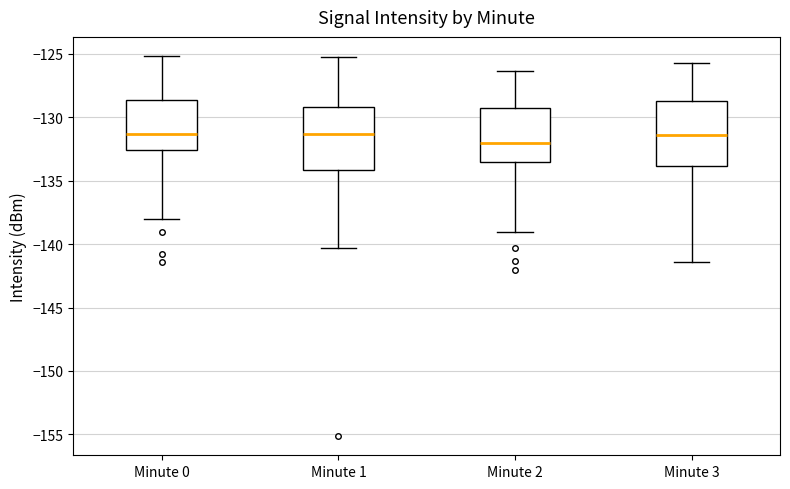

Reading left to right, transcribe this box plot: for each box, give where its median line is, the range the box spans, and where its two whiskers end, as read against the y-axis. The values are not printed on the chart, so give them approximately, as read against the axis.

Minute 0: median -131.5, box -132.5 to -128.5, whiskers -138.0 to -125.0
Minute 1: median -131.5, box -134.0 to -129.0, whiskers -140.5 to -125.0
Minute 2: median -132.0, box -133.5 to -129.5, whiskers -139.0 to -126.5
Minute 3: median -131.5, box -134.0 to -128.5, whiskers -141.5 to -125.5